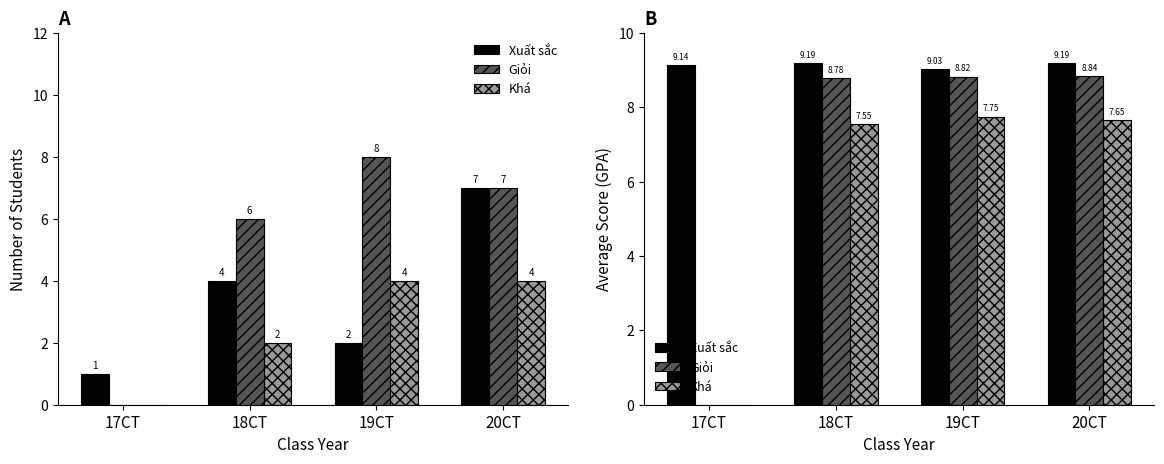

At which category is the sum across all series the highest?

20CT